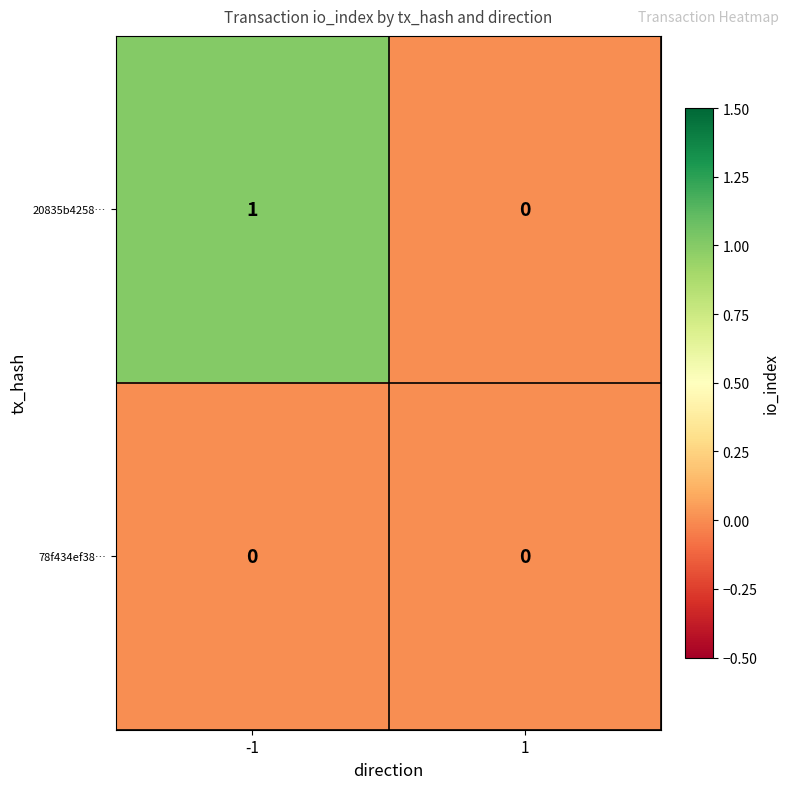

Is it true that 20835b4258… equals 0 at 1?

True